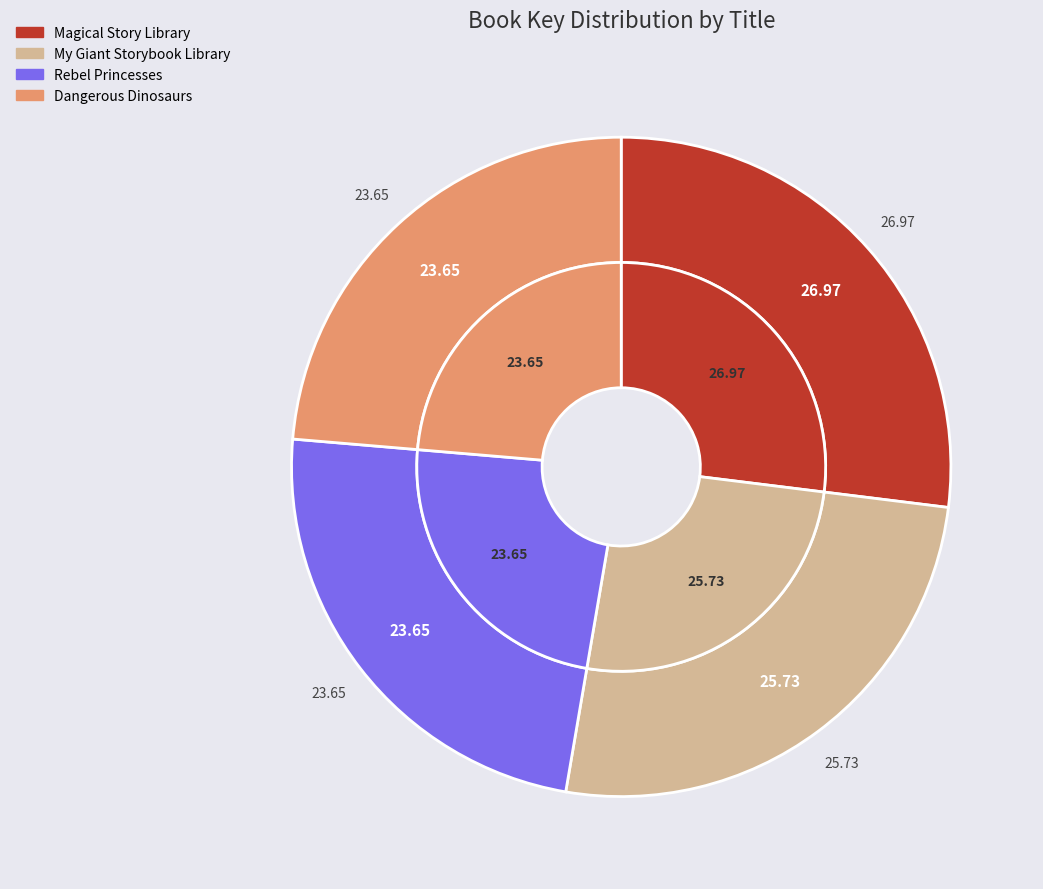

What percentage is NOT represented by Rebel Princesses?

76.3%